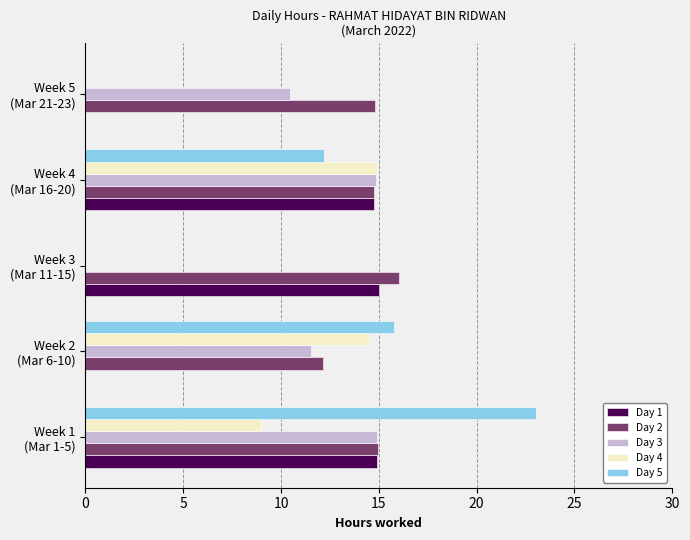

What is the sum of all Day 3 values?

51.7